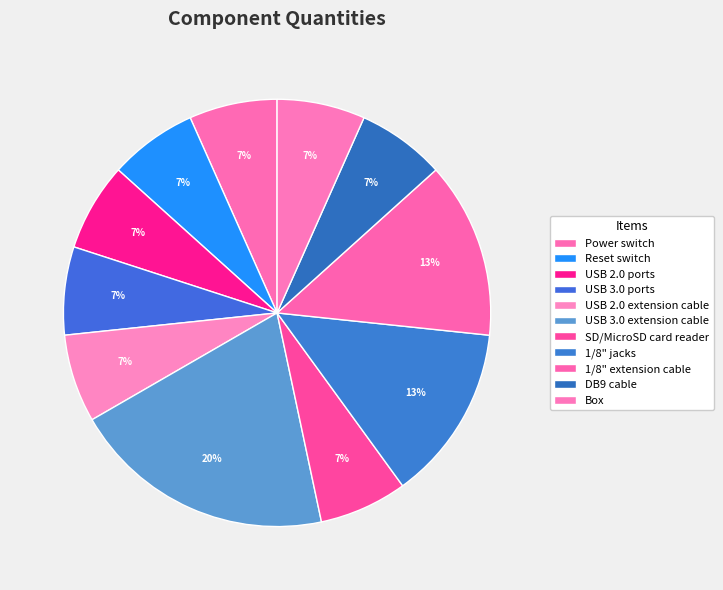

How many segments does this pie chart have?

11